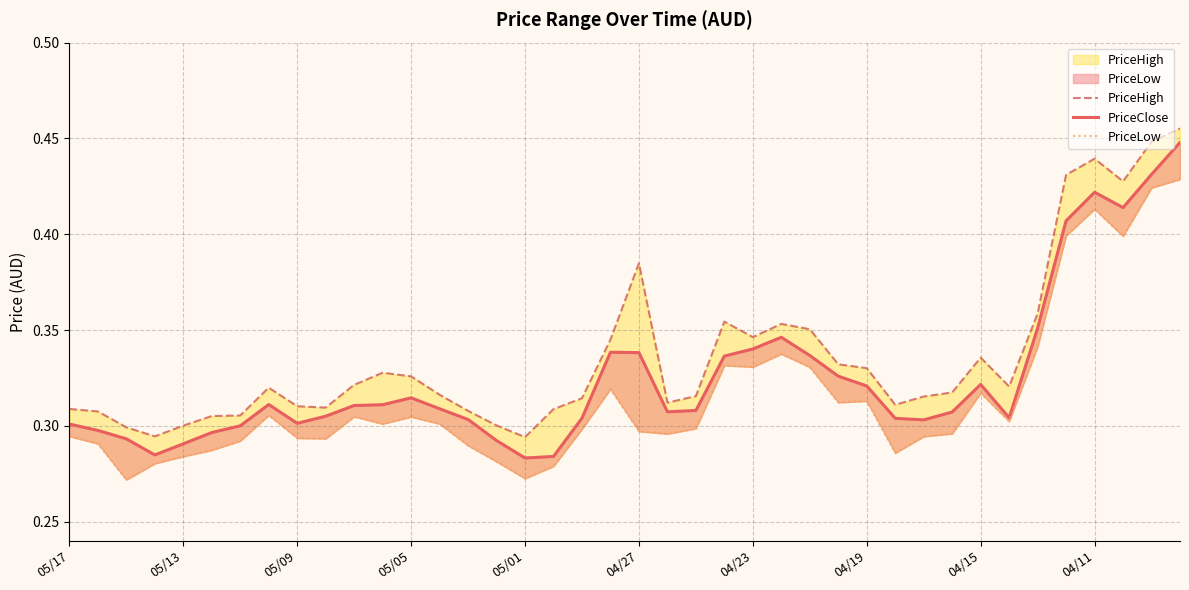

How many lines are shown in the chart?

3